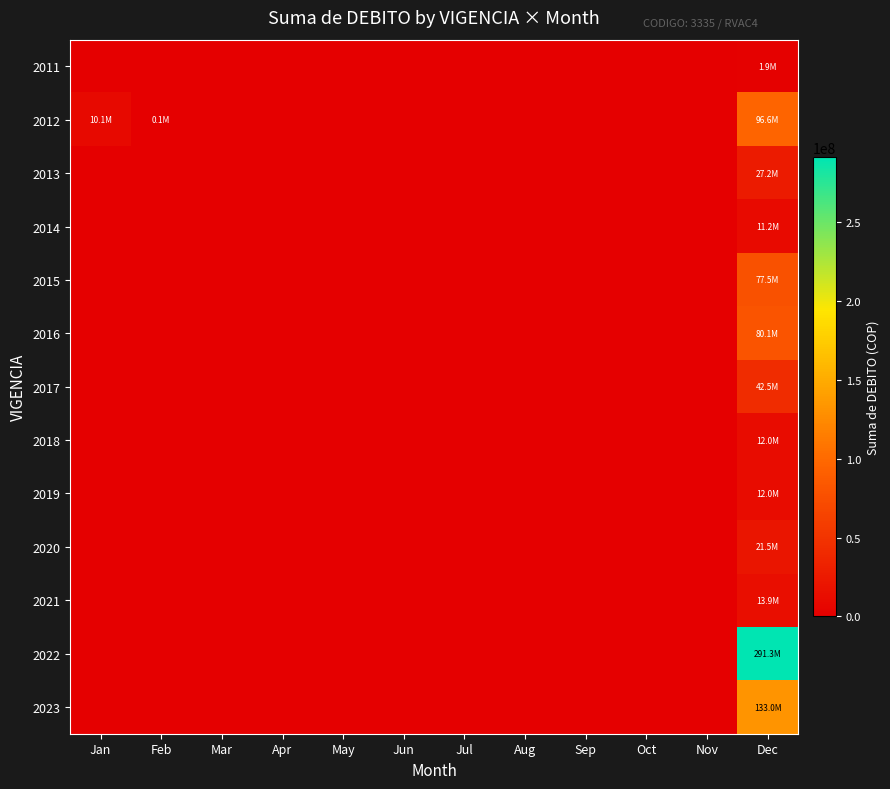

Rank the series by their maximum value, from highest to lowest.

2022, 2023, 2012, 2016, 2015, 2017, 2013, 2020, 2021, 2019, 2018, 2014, 2011